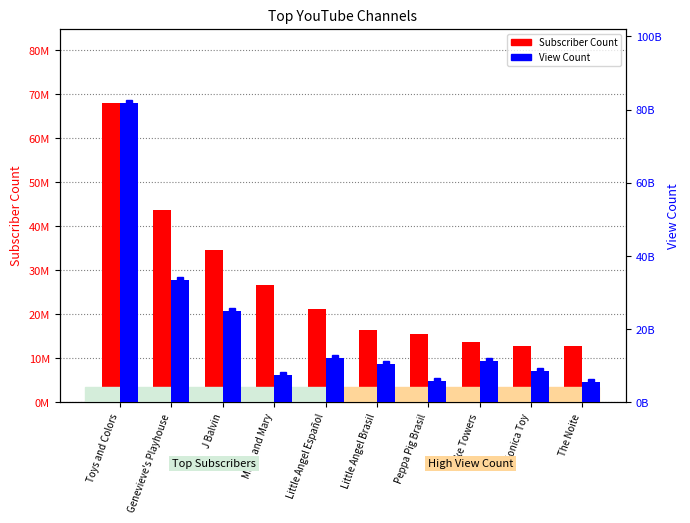

What is the sum of all View Count values?

201830517573